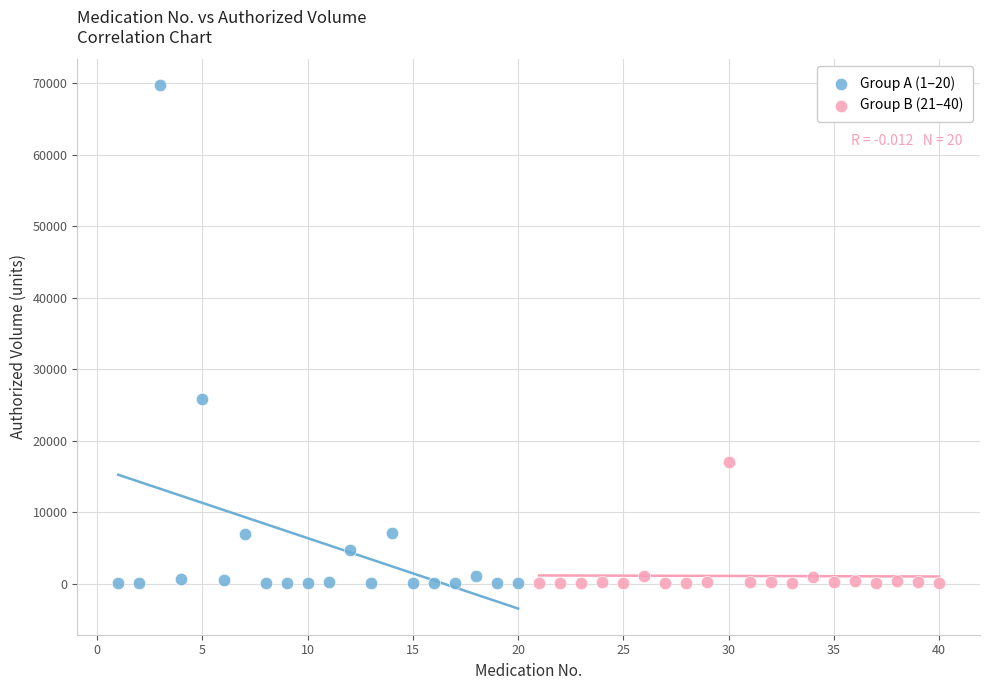

Which series contains the highest Y value?

Group A (1–20)